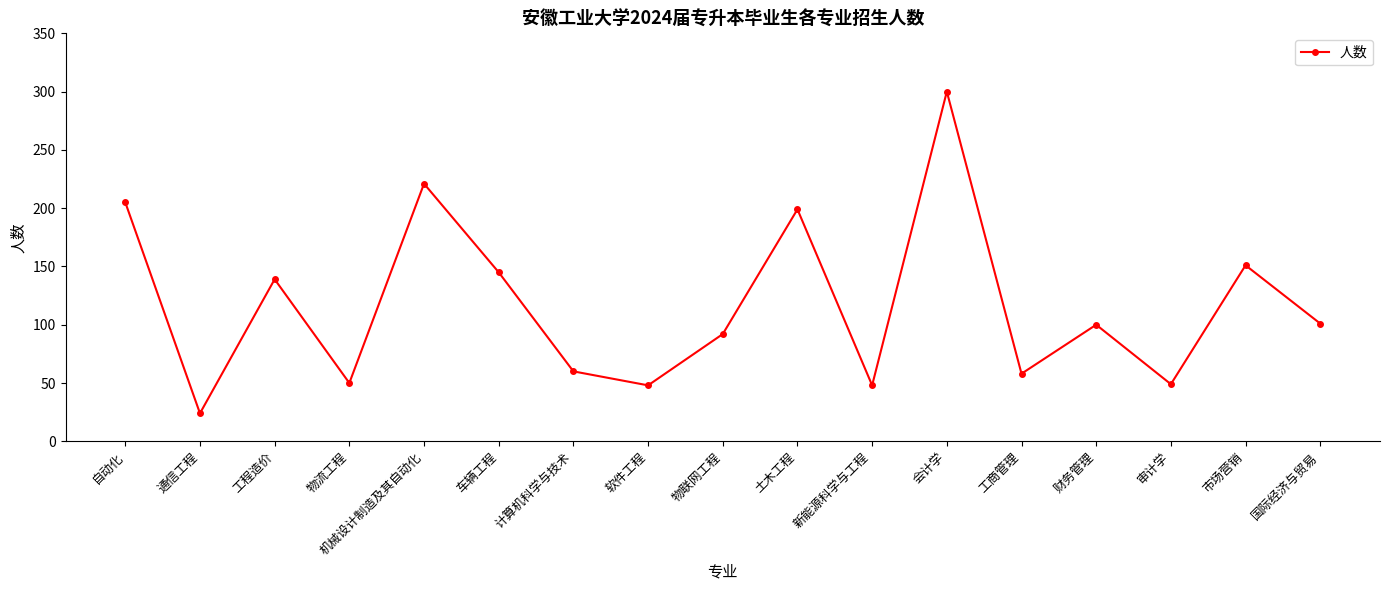

What is the average value?

117